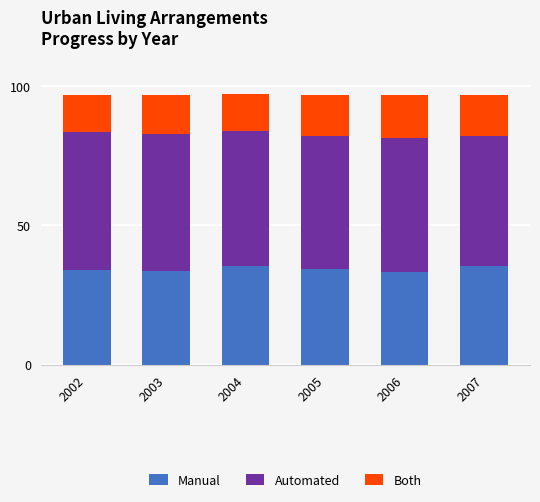

What is the total value across all series at 2004?

97.2